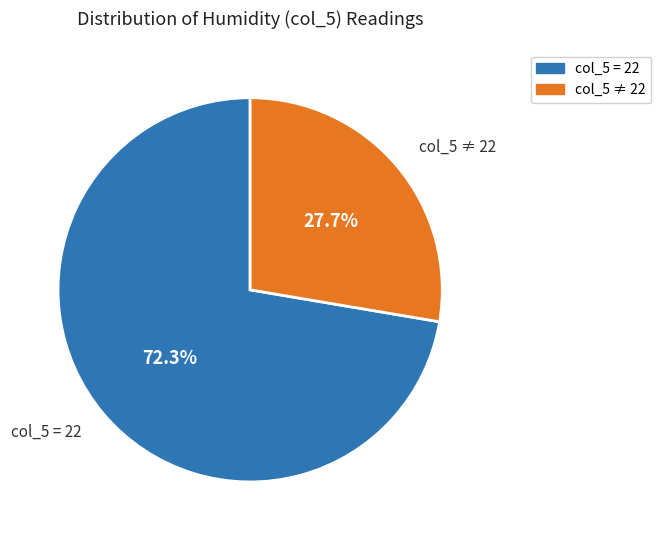

To the nearest percent, what is the average slice percentage?

50%